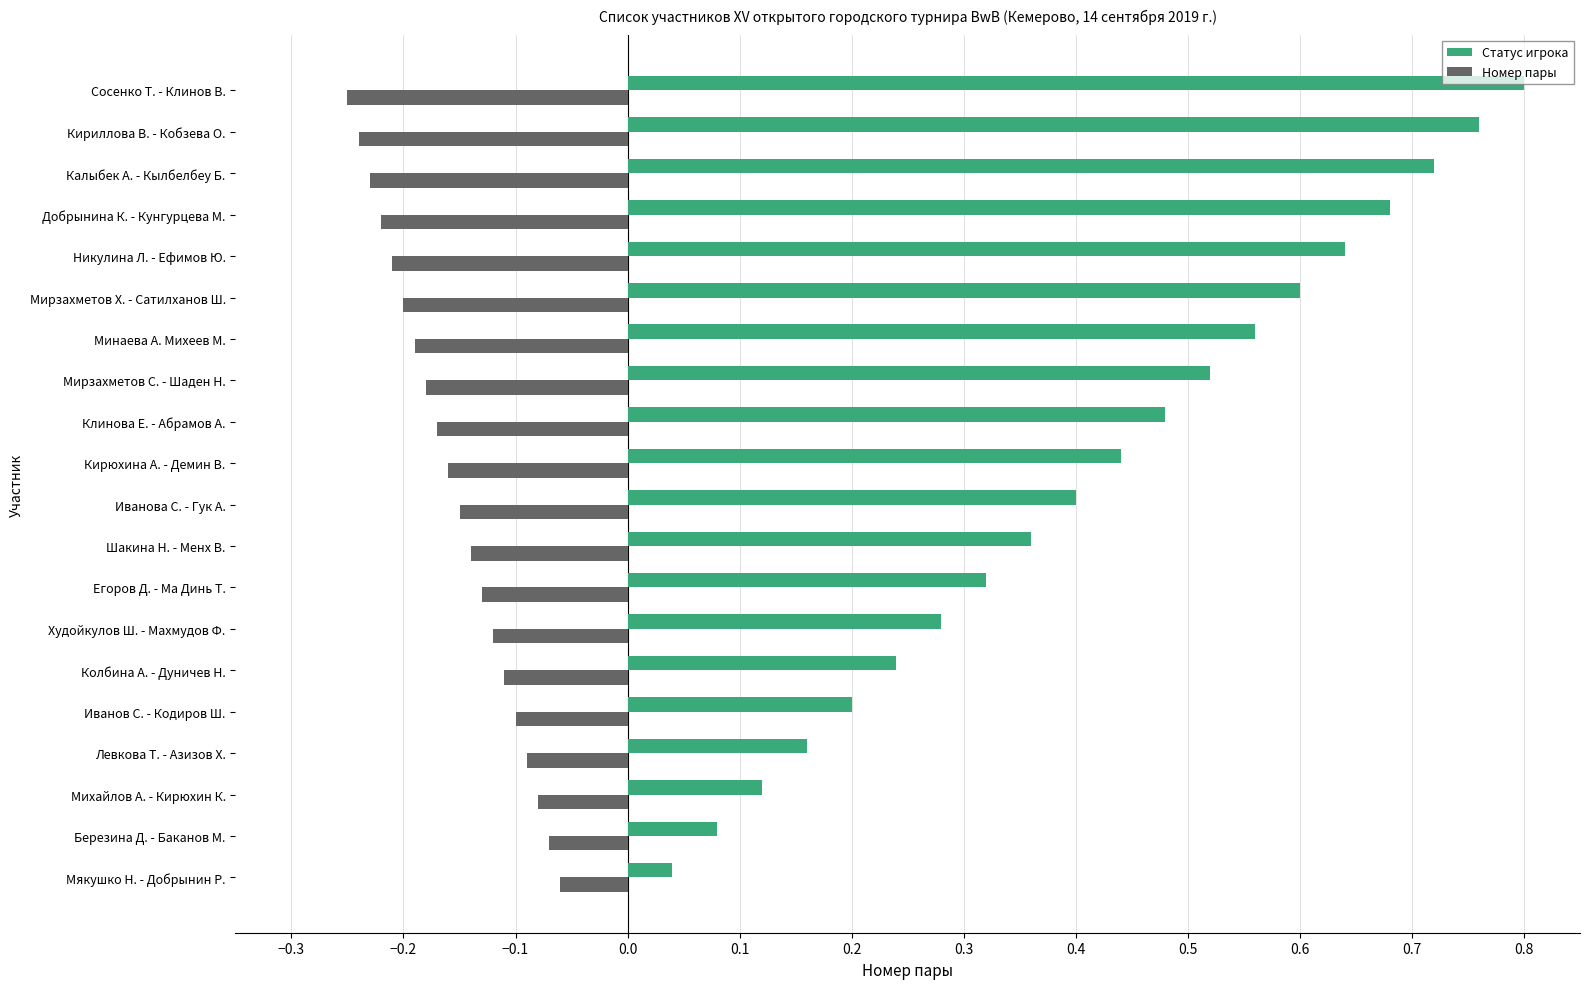

At how many categories does at least one series exceed 0?

20